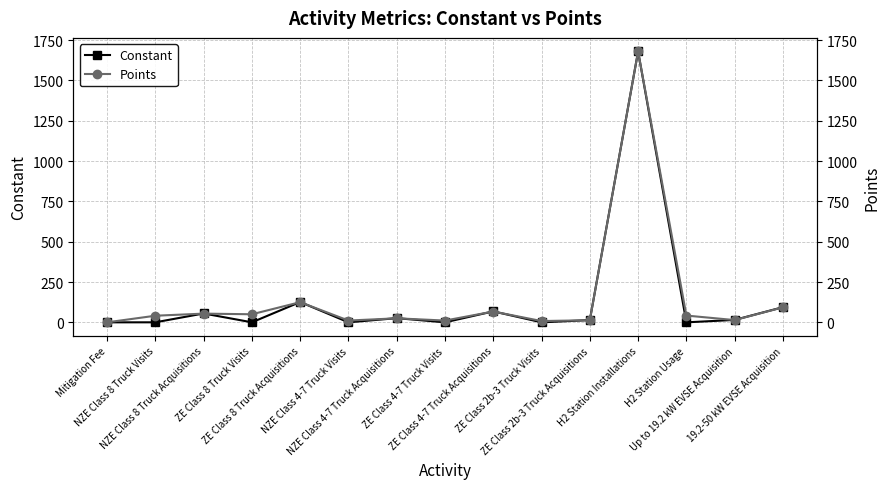

How many data points in Points are less than 42?

7